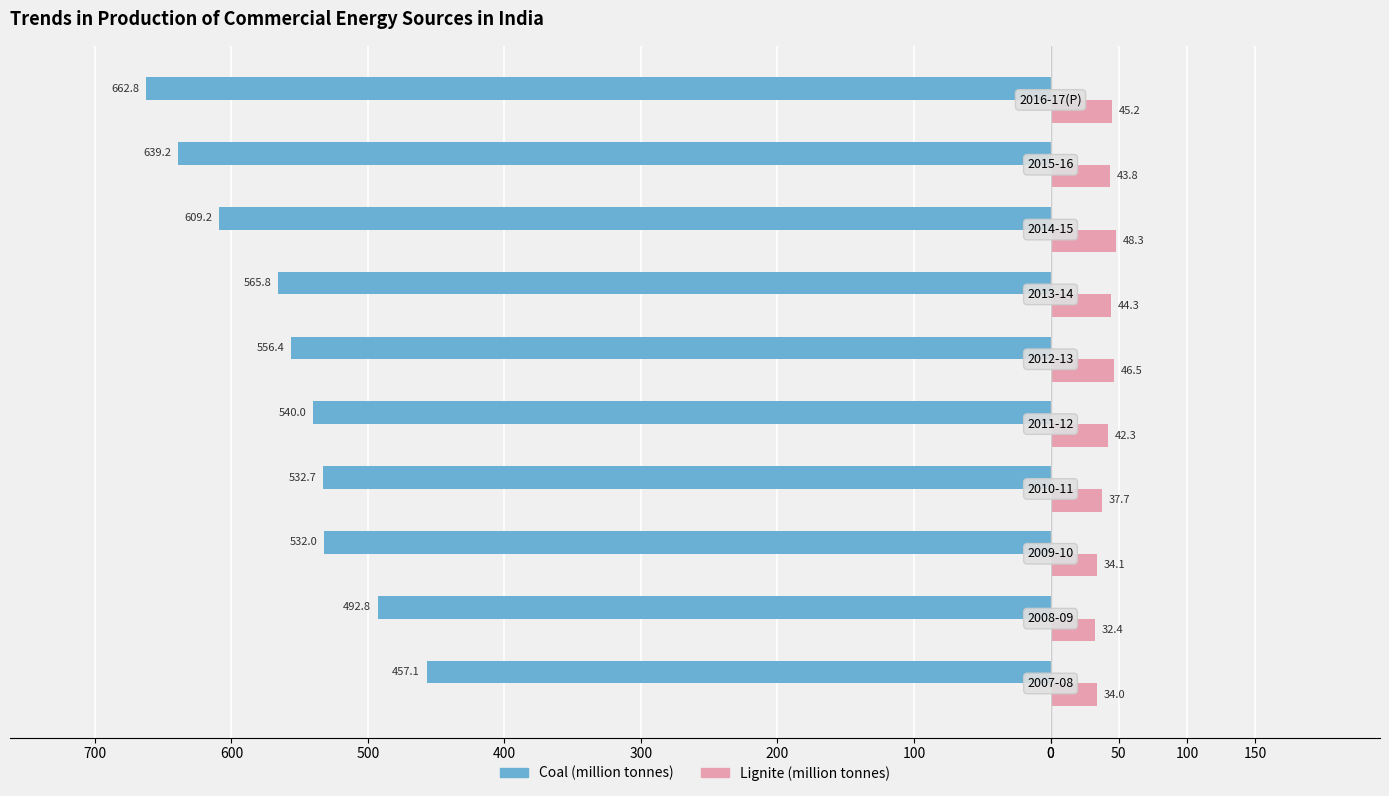

What is the sum of all Coal (million tonnes) values?

-5587.9